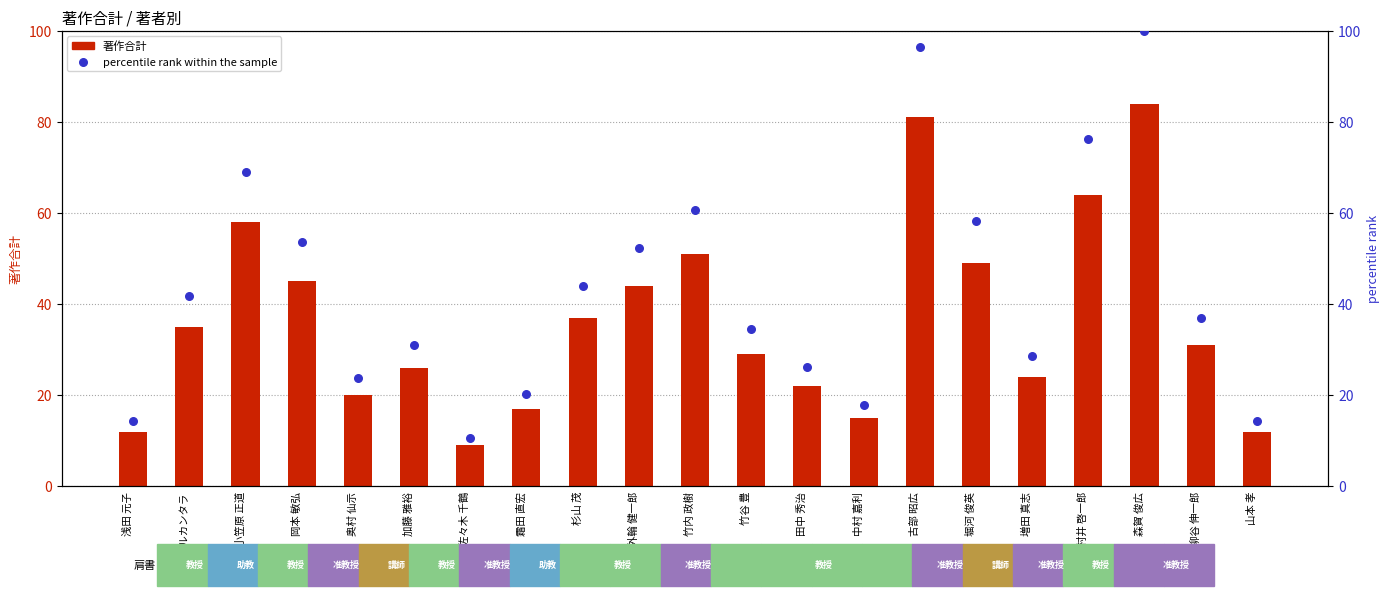

Which series reaches the maximum Y coordinate?

percentile rank within the sample